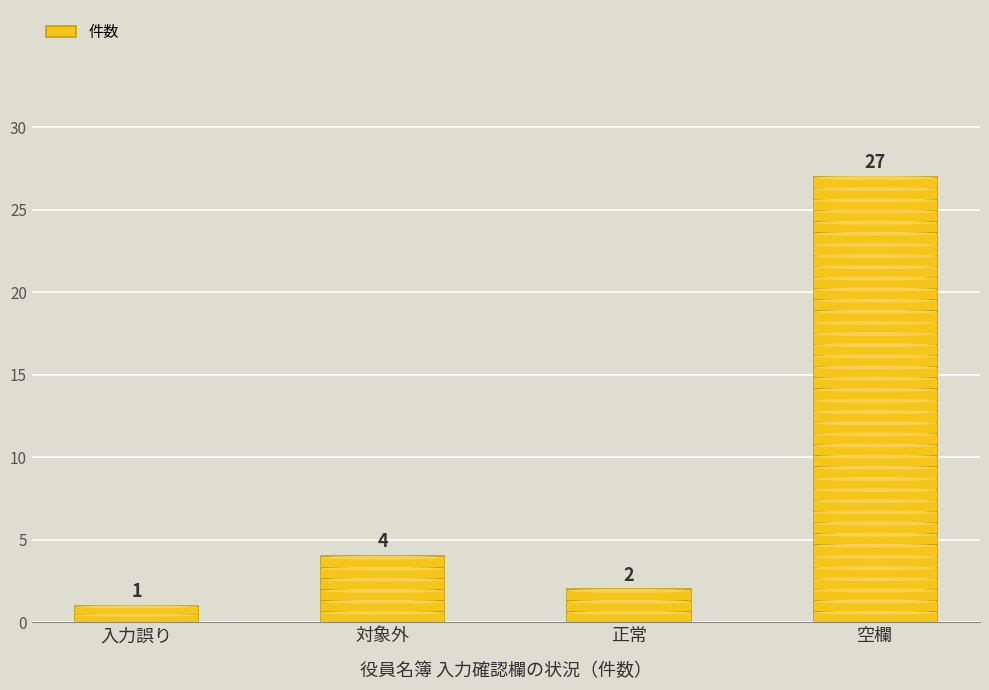

The value at 空欄 is 27. True or false?

True